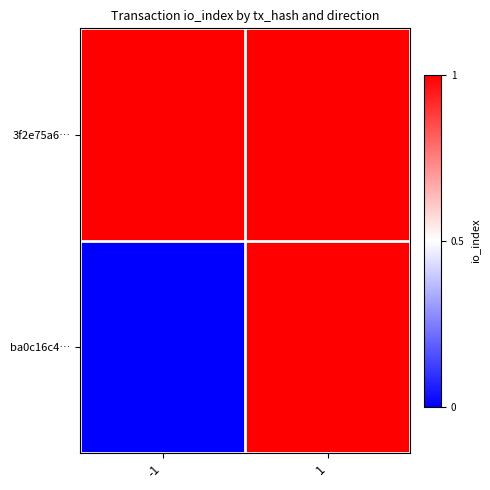

List the series in order of their overall mean, highest first.

3f2e75a6…, ba0c16c4…